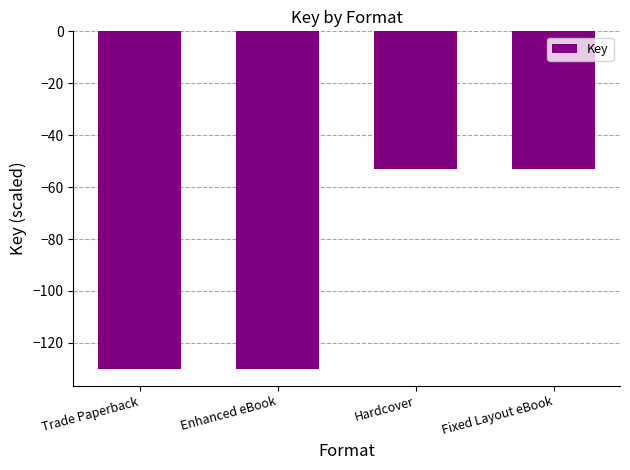

What is the greatest value displayed?

-53.2